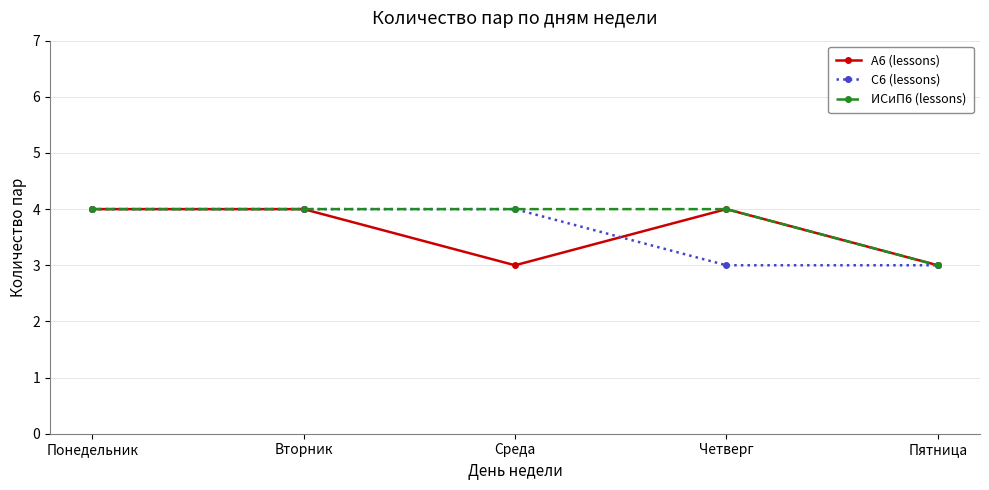

Which series changed the most between Вторник and Четверг?

С6 (lessons)